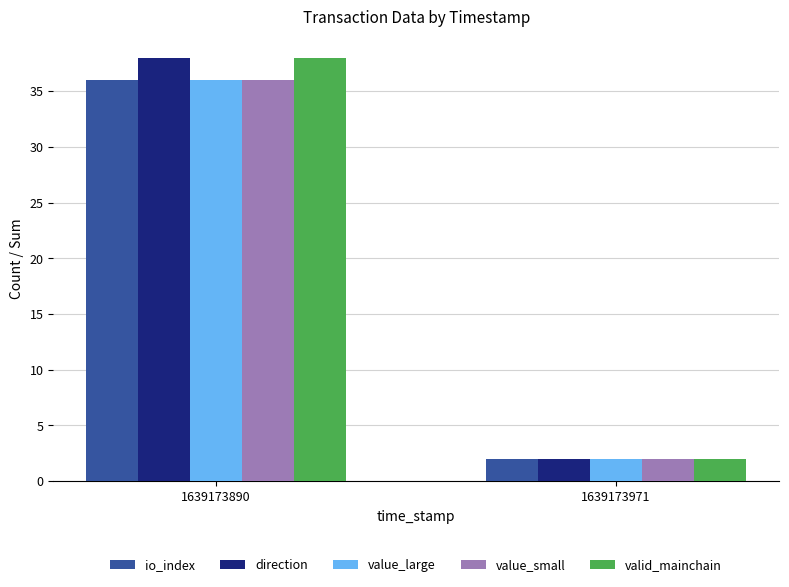

Count the number of data series in this chart.

5